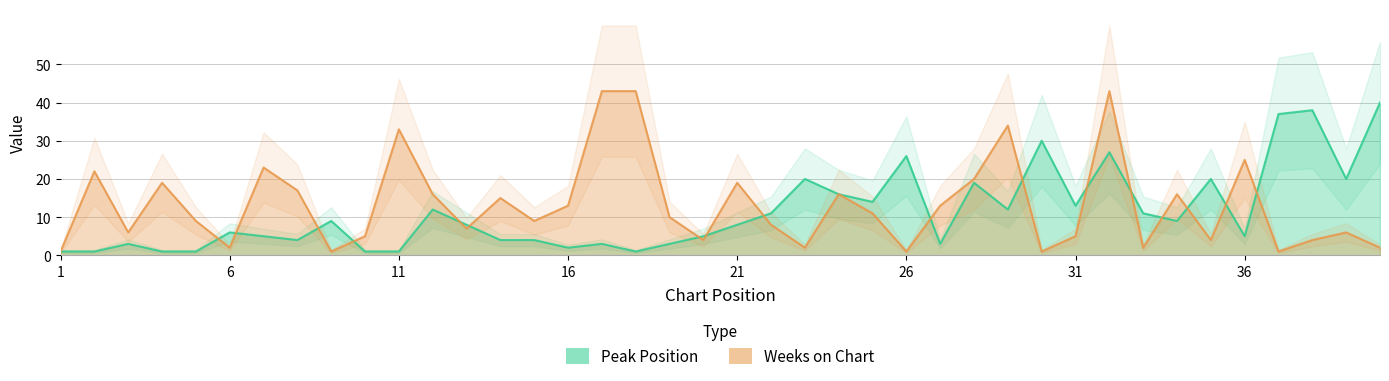

What are all the series names shown in the legend?

Peak Position, Weeks on Chart